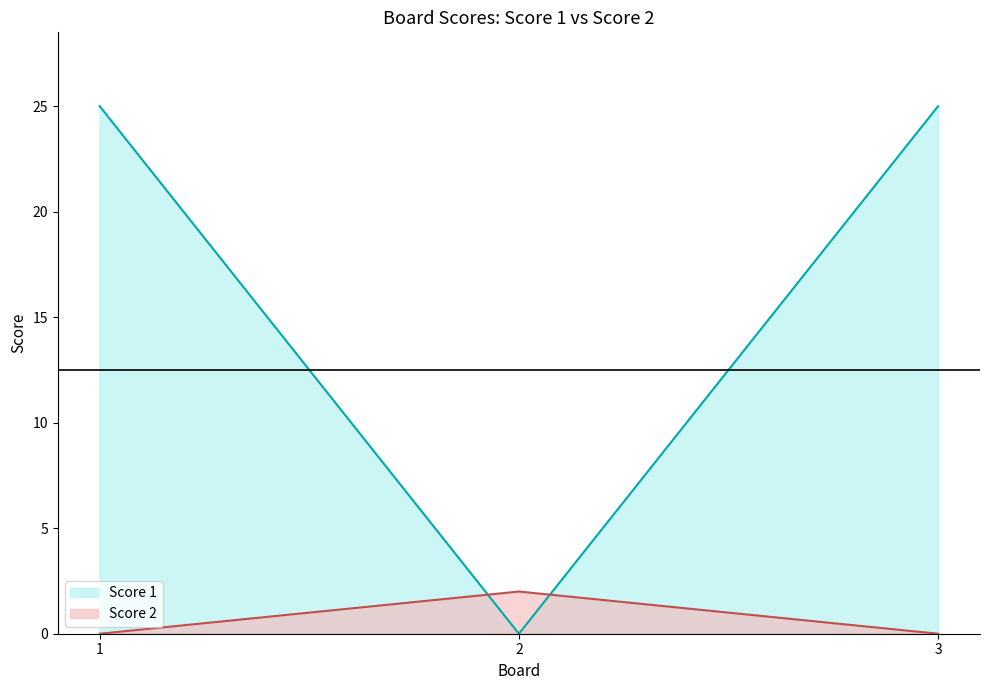

What is the difference between the Score 2 values at 2 and 1?

2